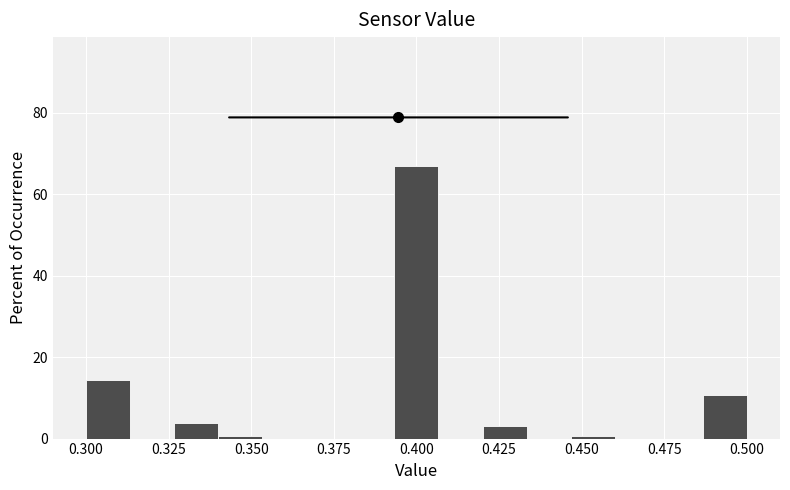

Around what value on the x-axis is the tallest bar? Give the approximate position of its centre, as read against the axis.

0.400